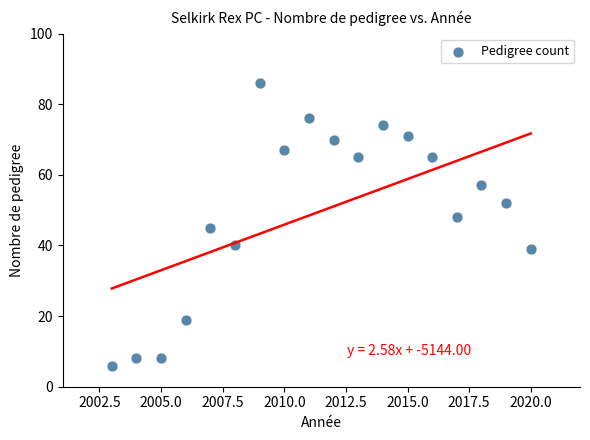

What is the range of Y values (max minus min)?

80